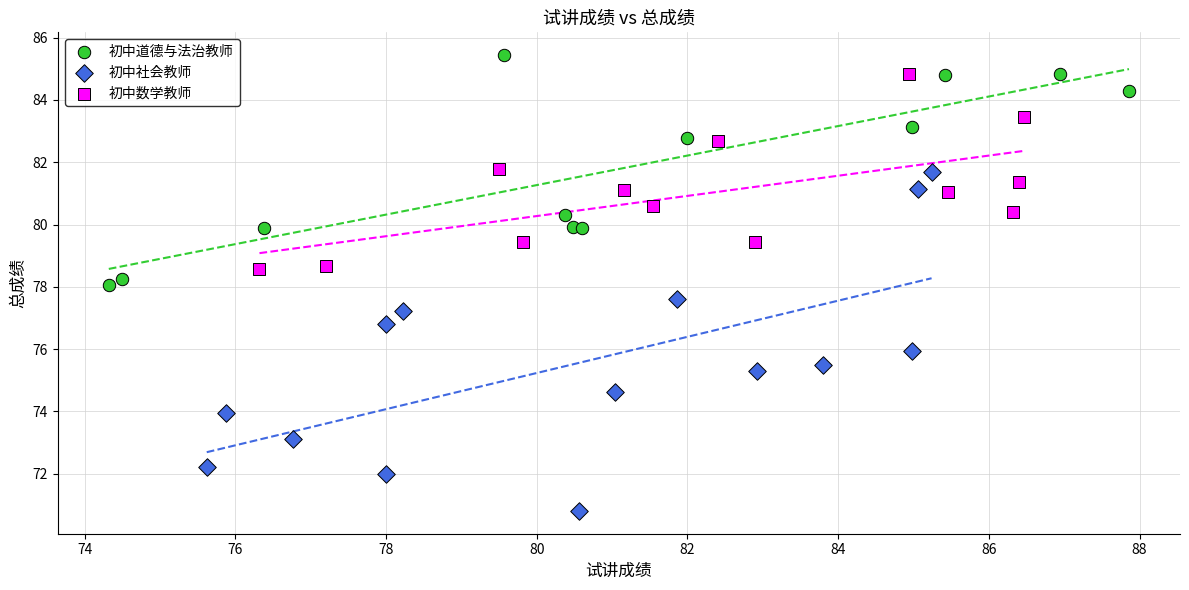

Which series has the largest Y range (max minus min)?

初中社会教师